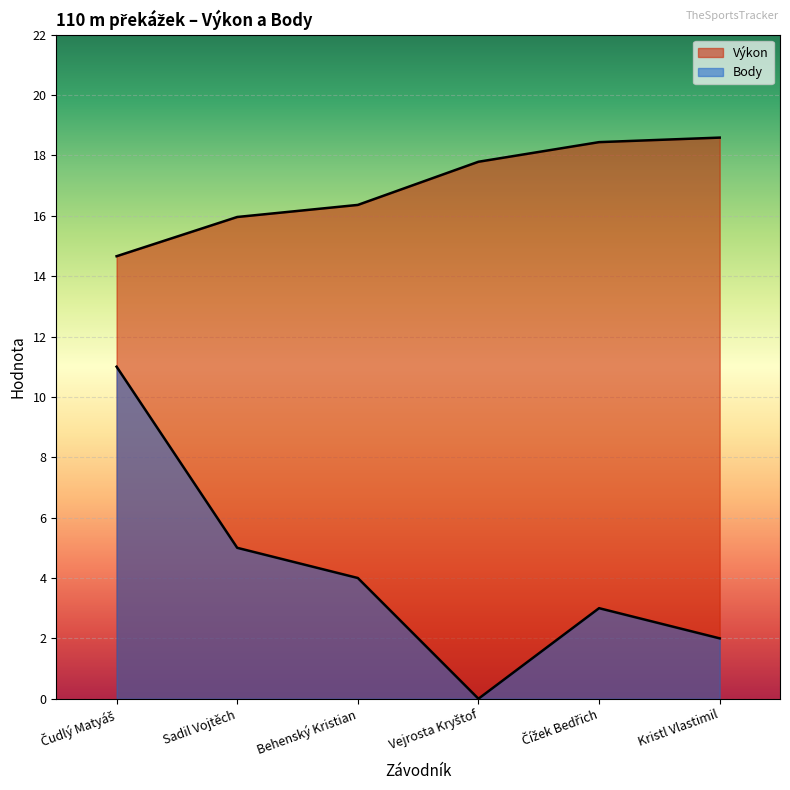

True or false: Body and Výkon cross at least once.

False